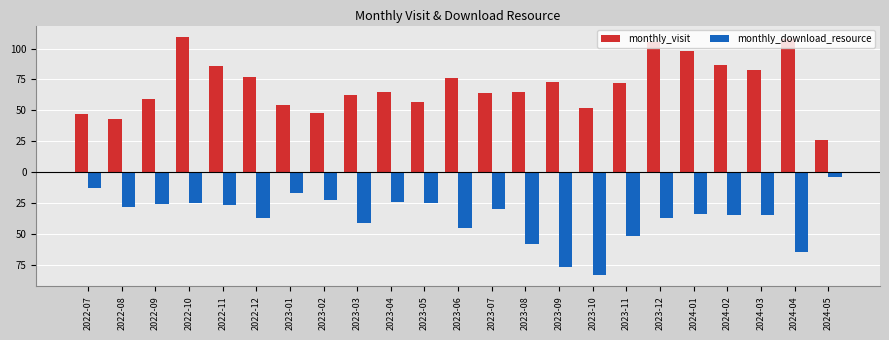

What is the sum of the monthly_download_resource values at 2023-09 and 2022-08?

-105